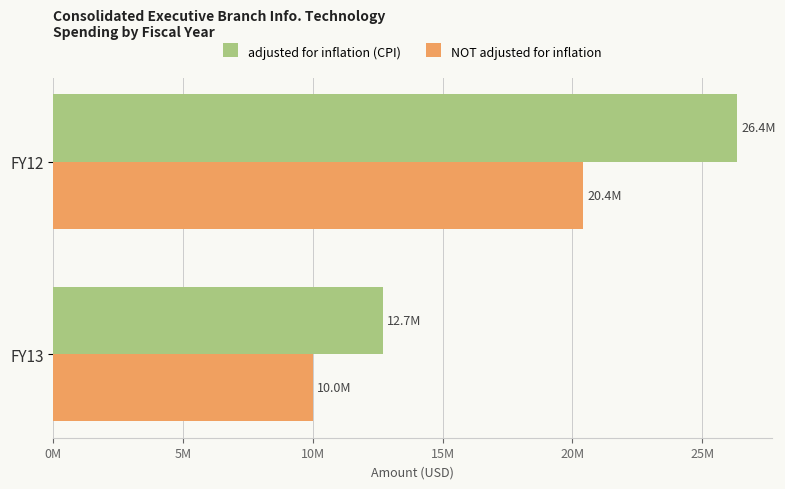

What are all the series names shown in the legend?

adjusted for inflation (CPI), NOT adjusted for inflation